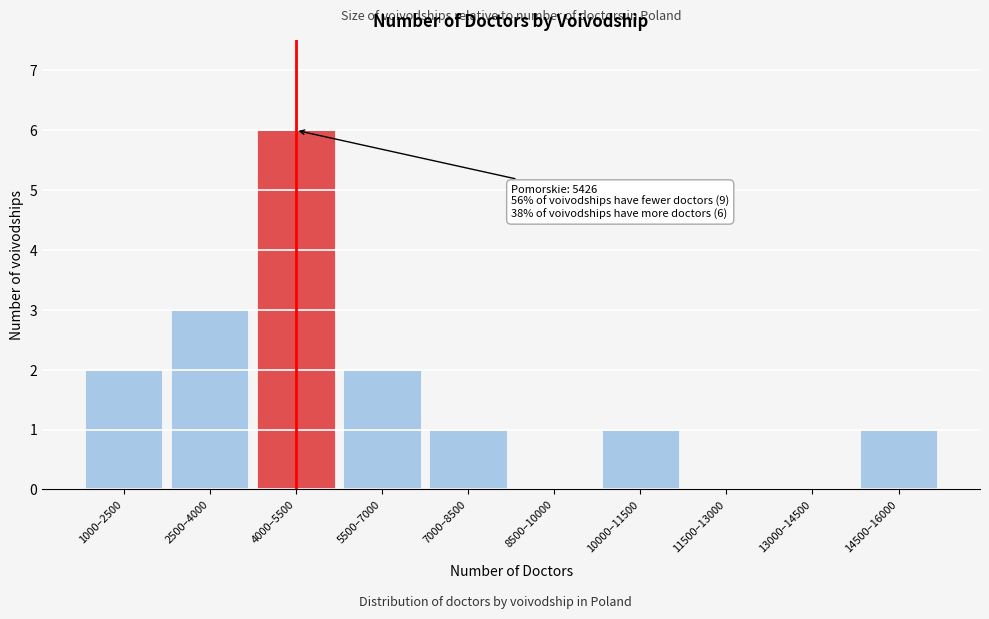

Reading left to right, extract all data points from this chart.

1000–2500=2	2500–4000=3	4000–5500=6	5500–7000=2	7000–8500=1	8500–10000=0	10000–11500=1	11500–13000=0	13000–14500=0	14500–16000=1